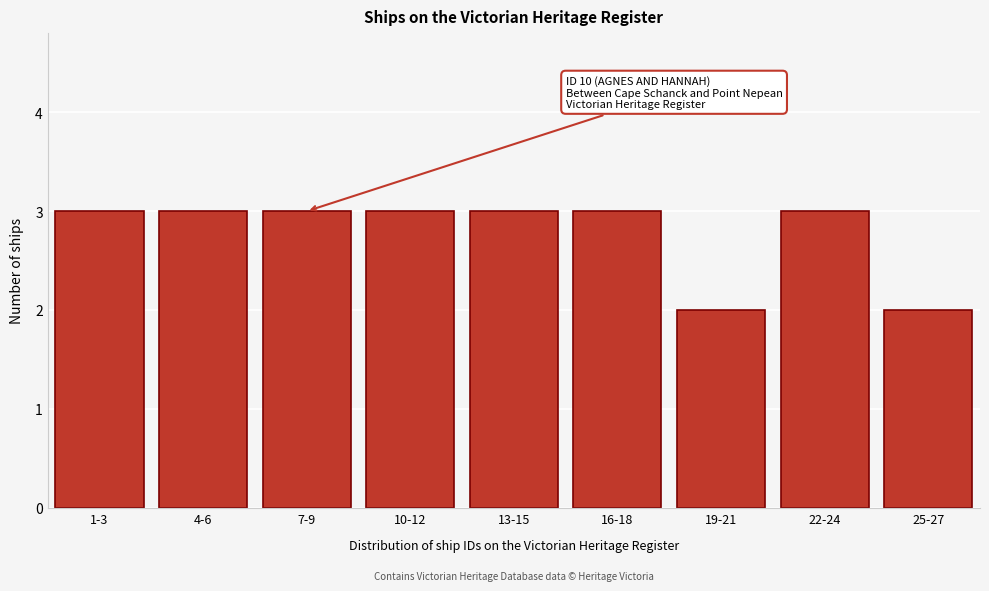

Reading left to right, list all the values displayed in this chart.

3	3	3	3	3	3	2	3	2